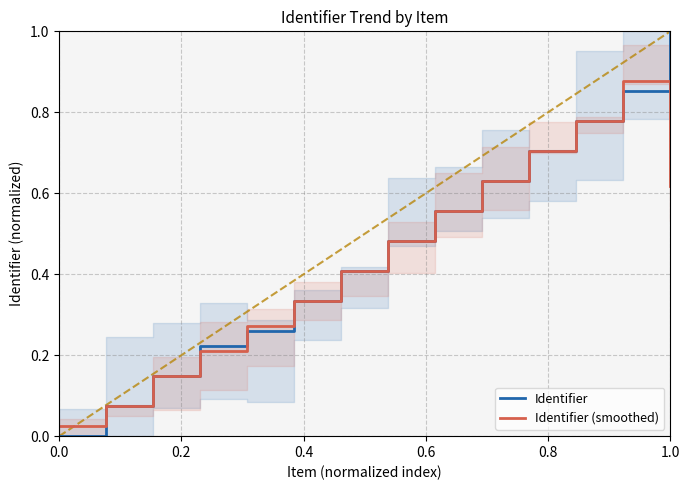

True or false: Identifier has a value of 0.0 at 0.0.

True